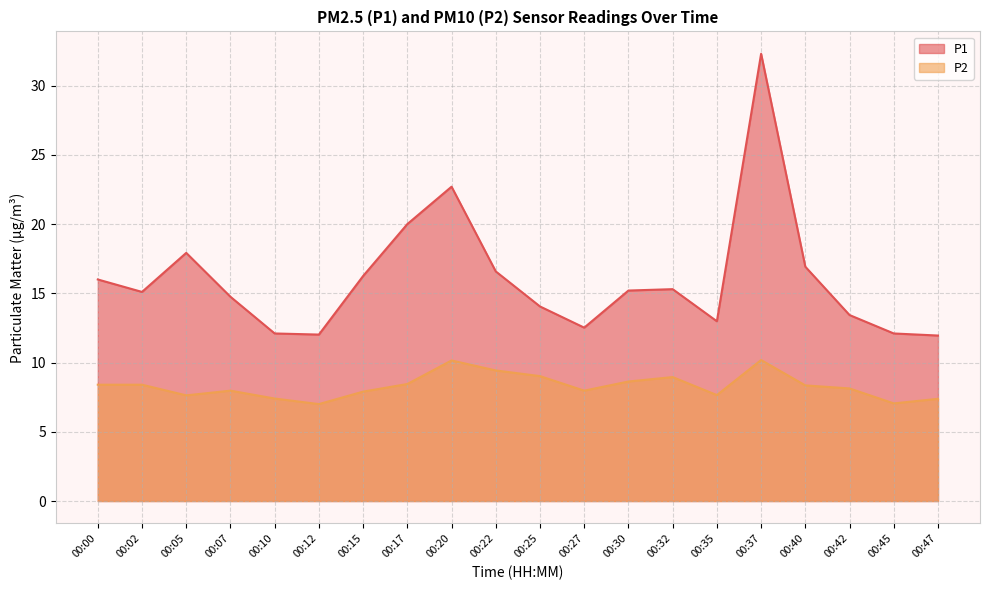

How many data points does each series have?

20